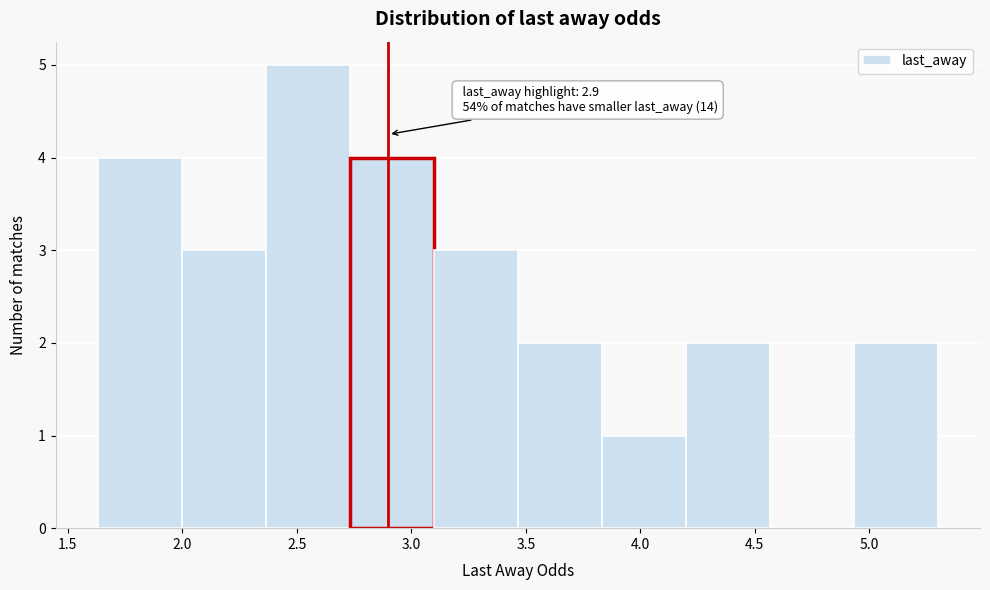

Over which range of the x-axis is the bar tallest?

2.35 to 2.75